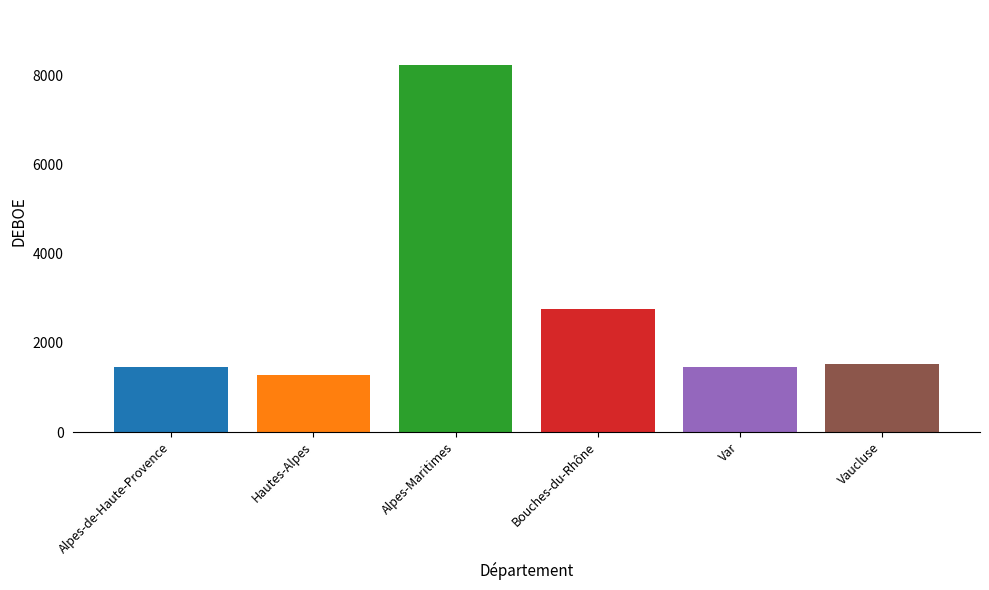

What is the greatest value displayed?

8230